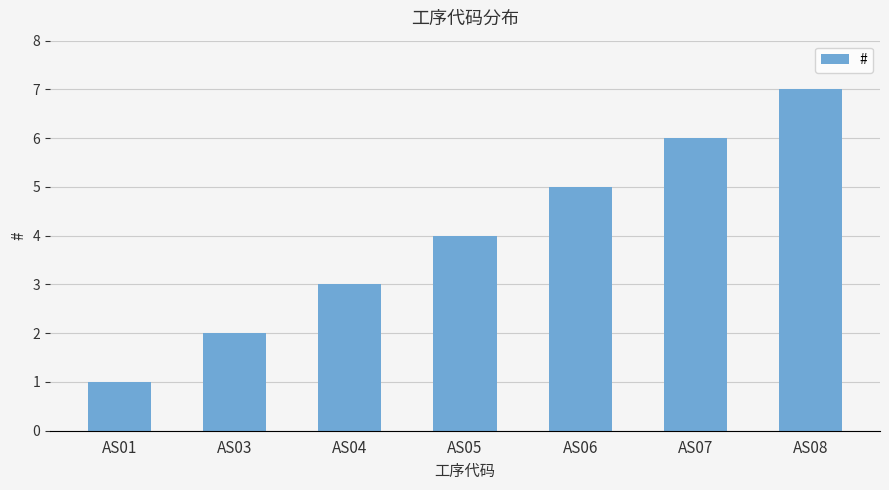

What is the value of the 4th bar from the left?

4